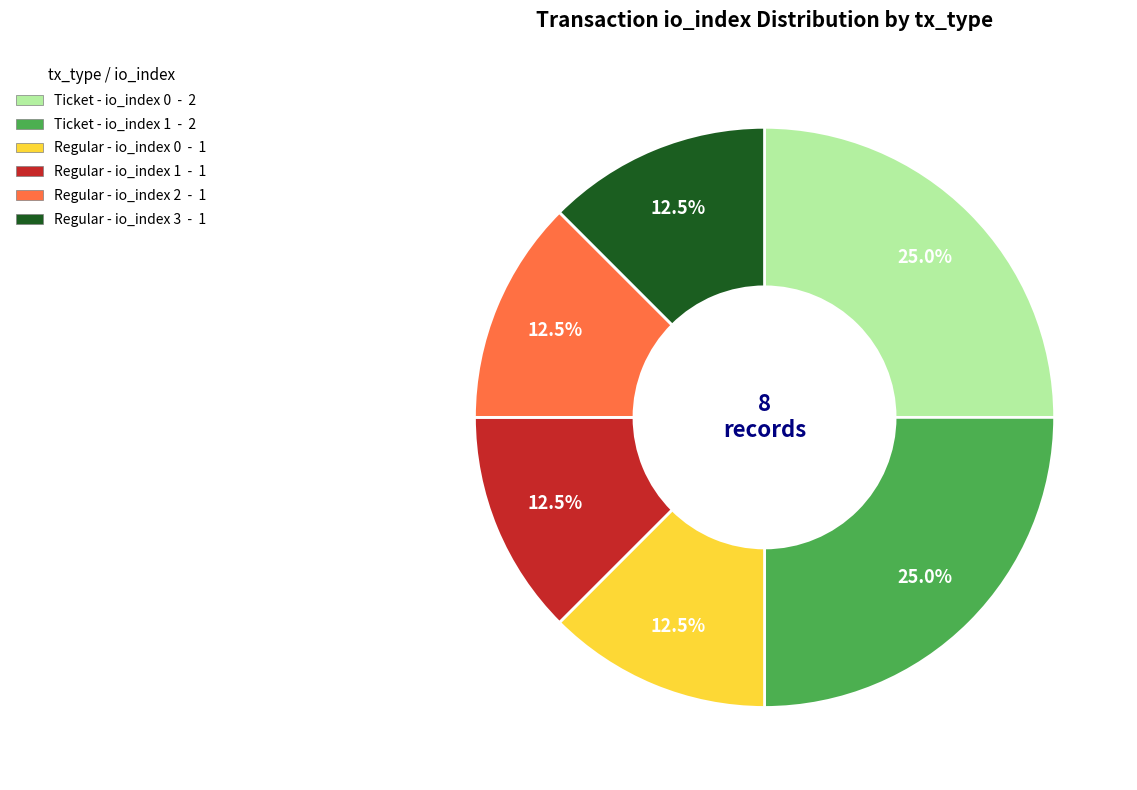

Is there a majority slice in this chart?

No